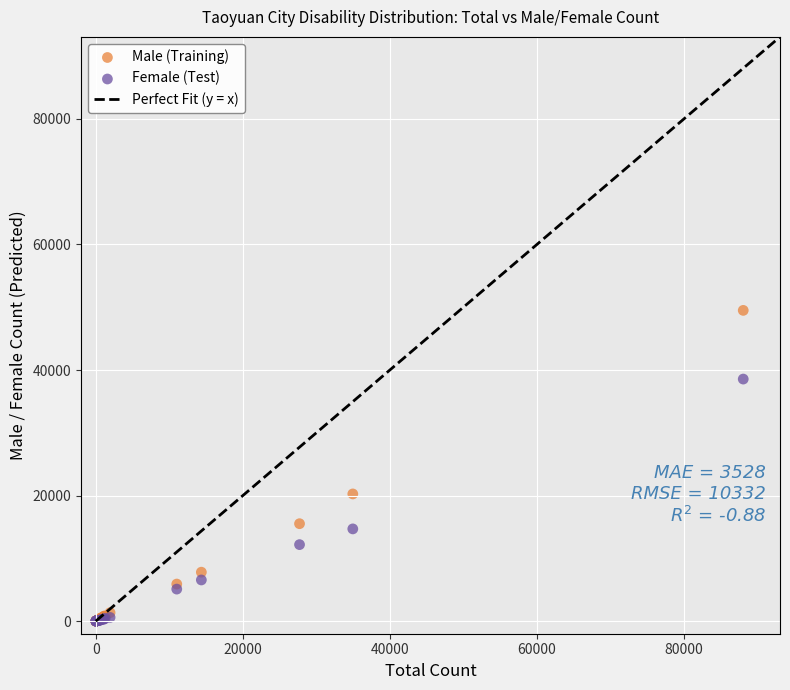

In the Male (Training) series, what Y value is closest to 24752?

20265